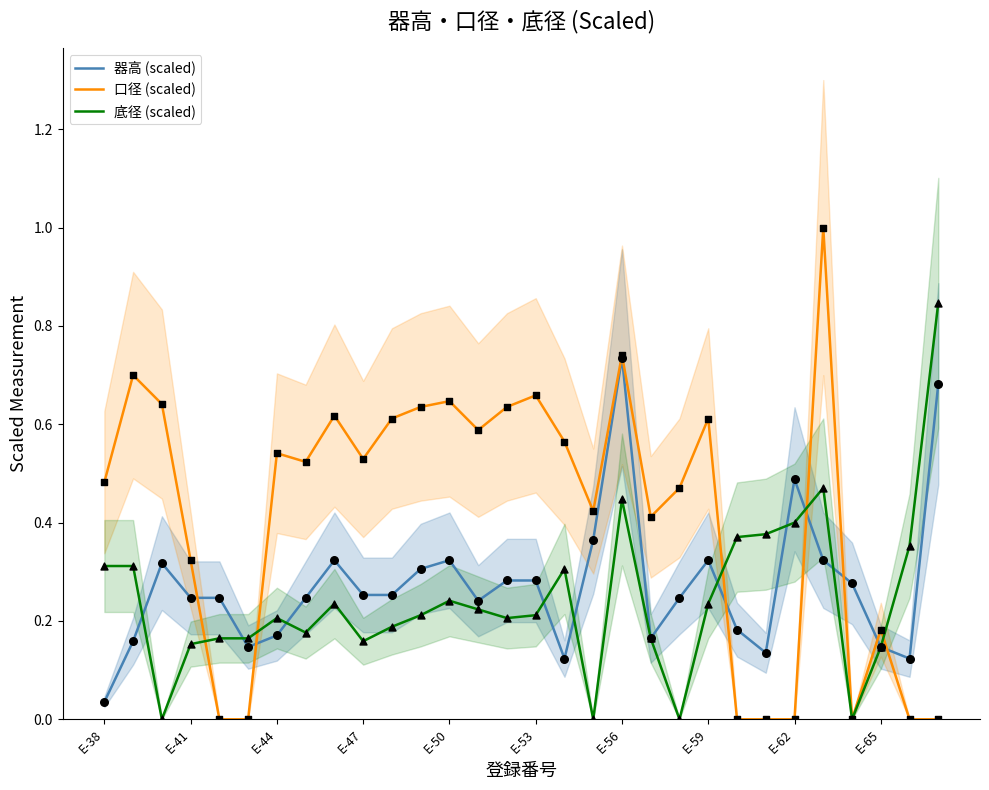

Which series has the largest total across all categories?

口径 (scaled)